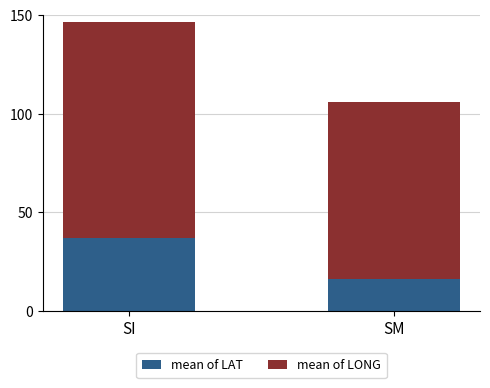

The mean of LAT series shows 9.5 at SM. True or false?

False